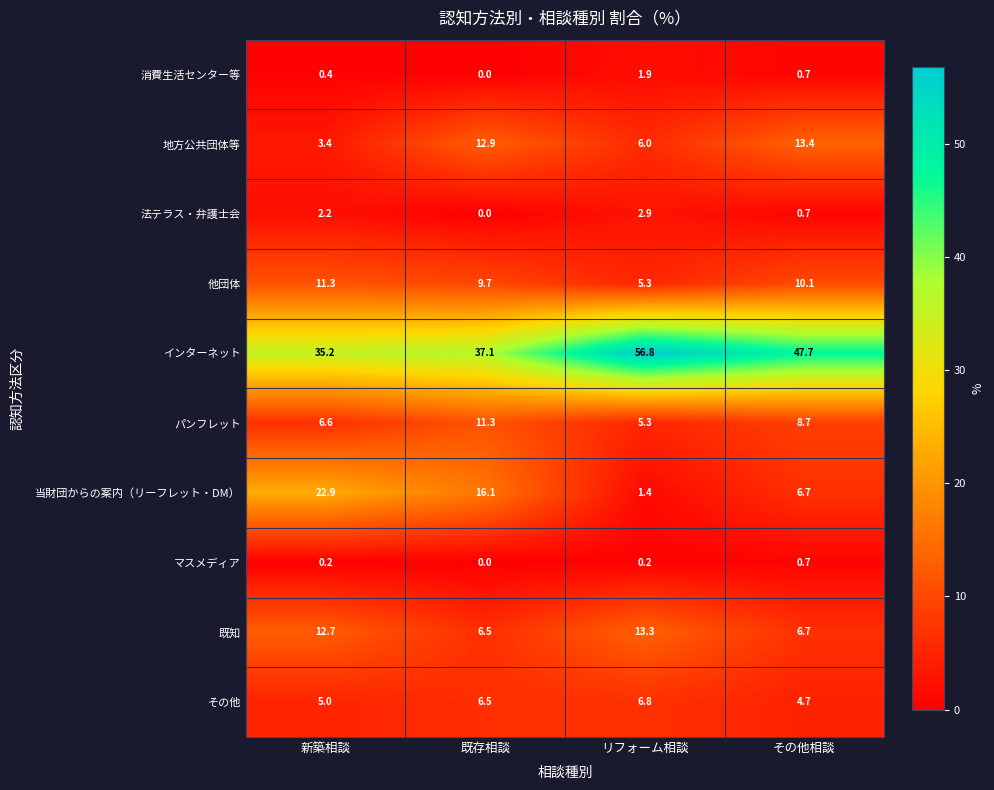

What is the minimum value for インターネット?

35.2